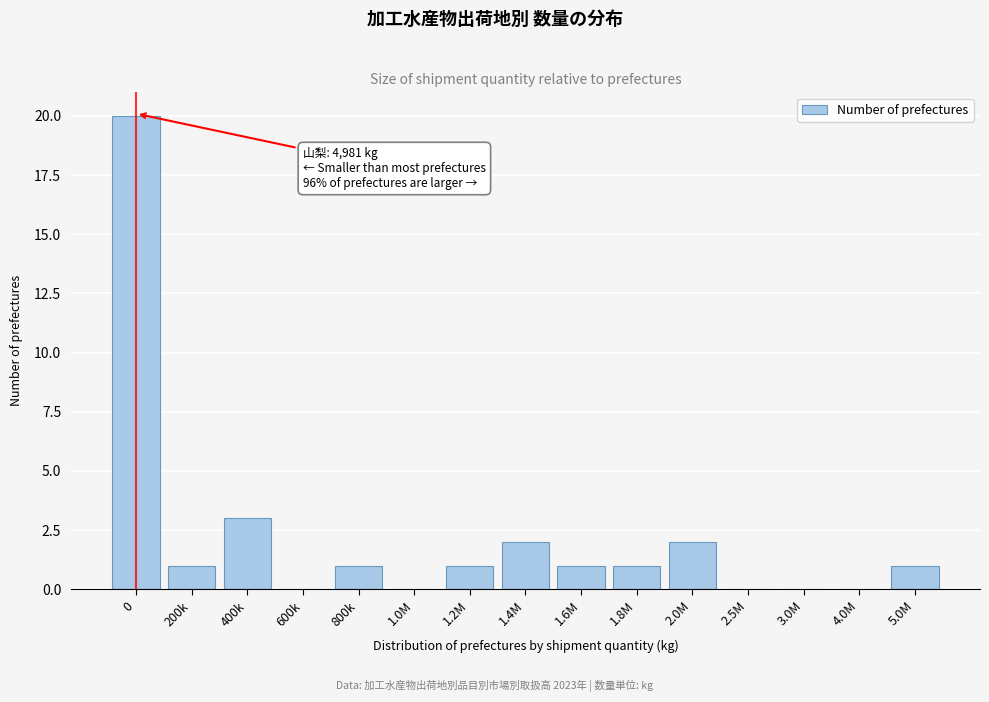

Reading right to left, what are all the values shown in this chart?

5.0M=1	4.0M=0	3.0M=0	2.5M=0	2.0M=2	1.8M=1	1.6M=1	1.4M=2	1.2M=1	1.0M=0	800k=1	600k=0	400k=3	200k=1	0=20